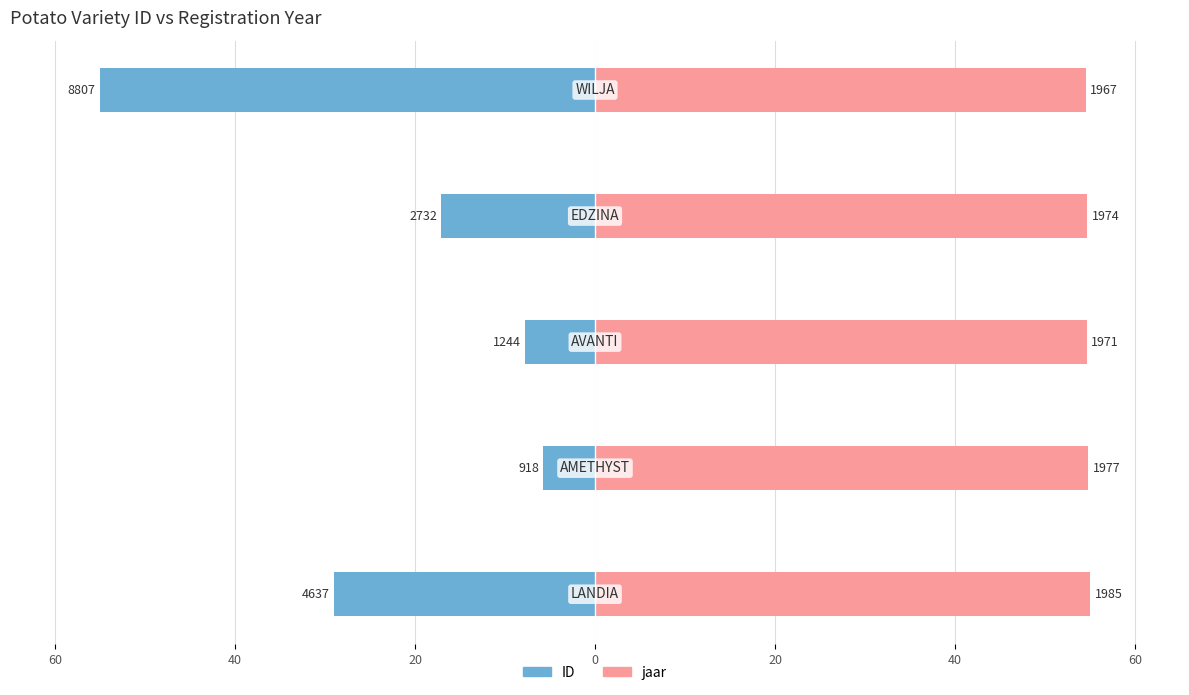

What is the total value across all series at 20?

46.8